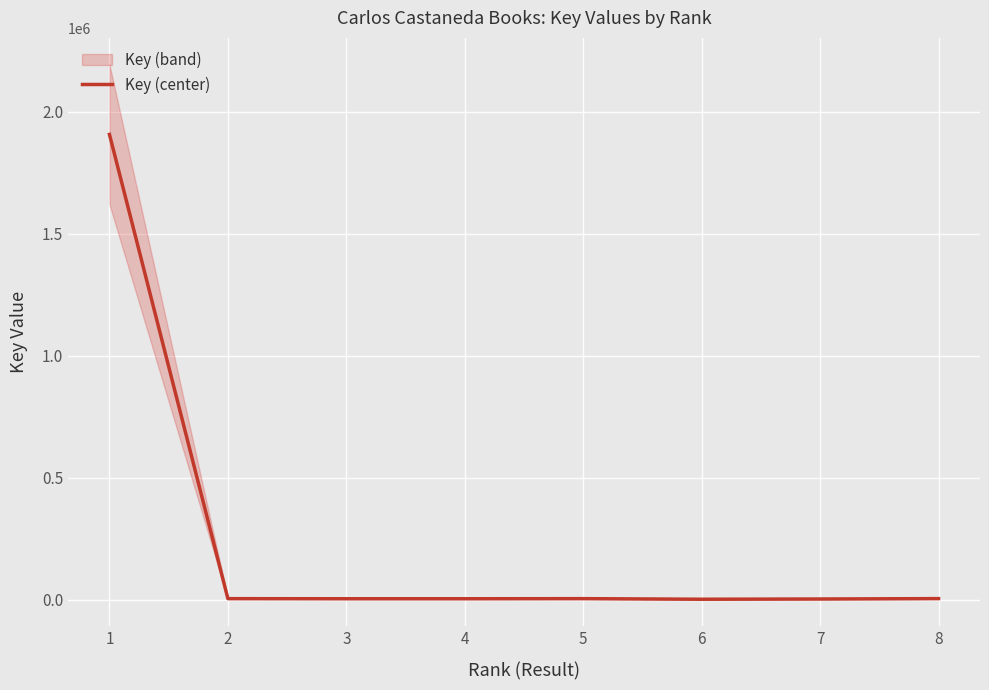

Which category has the lowest value across all series?

6